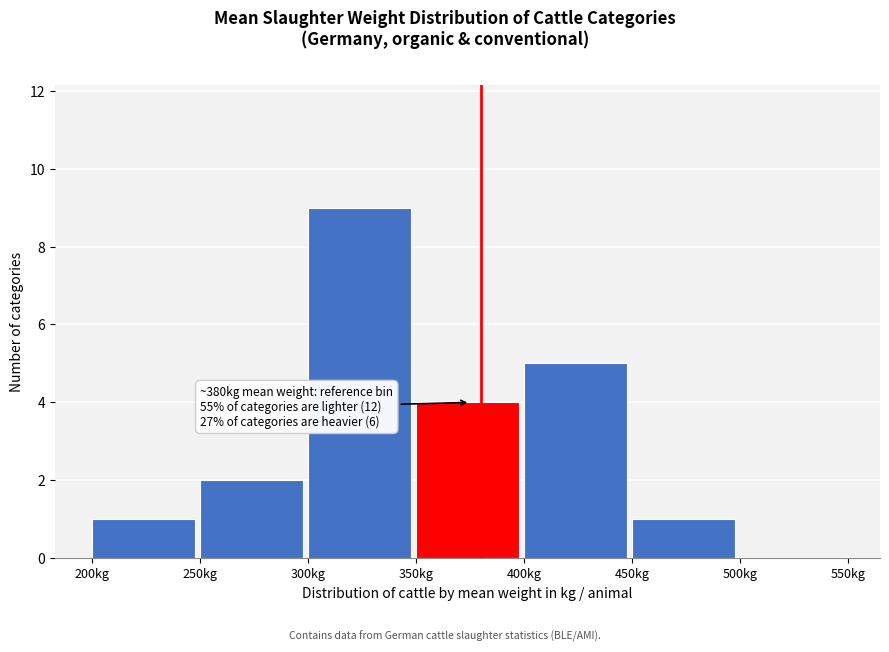

Over which range of the x-axis is the bar tallest?

300 to 350